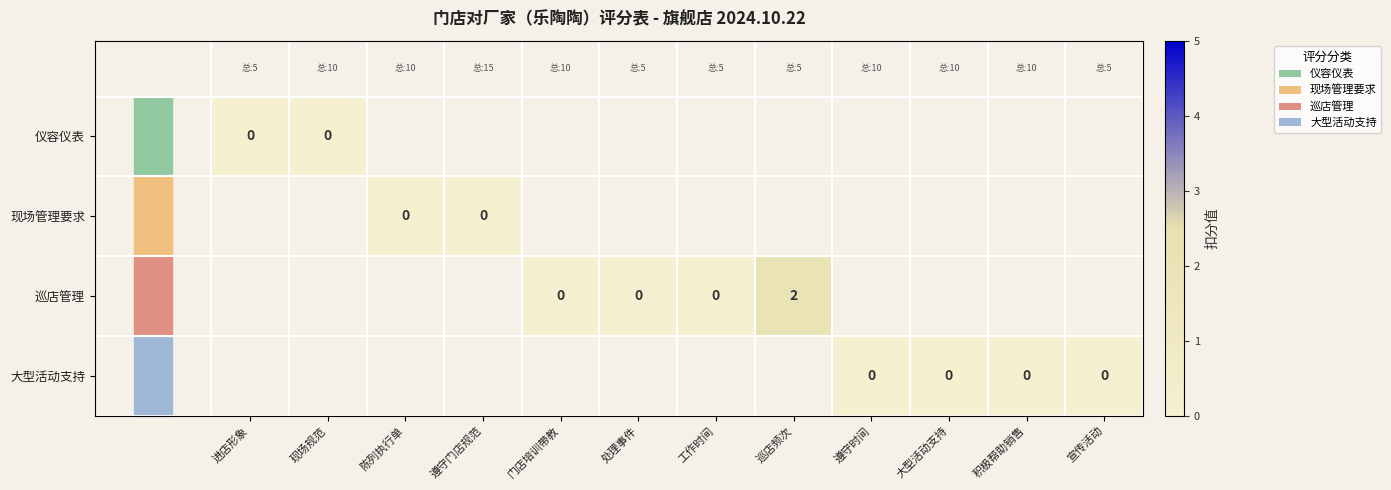

Between 宣传活动 and 门店培训带教, which is larger?

门店培训带教